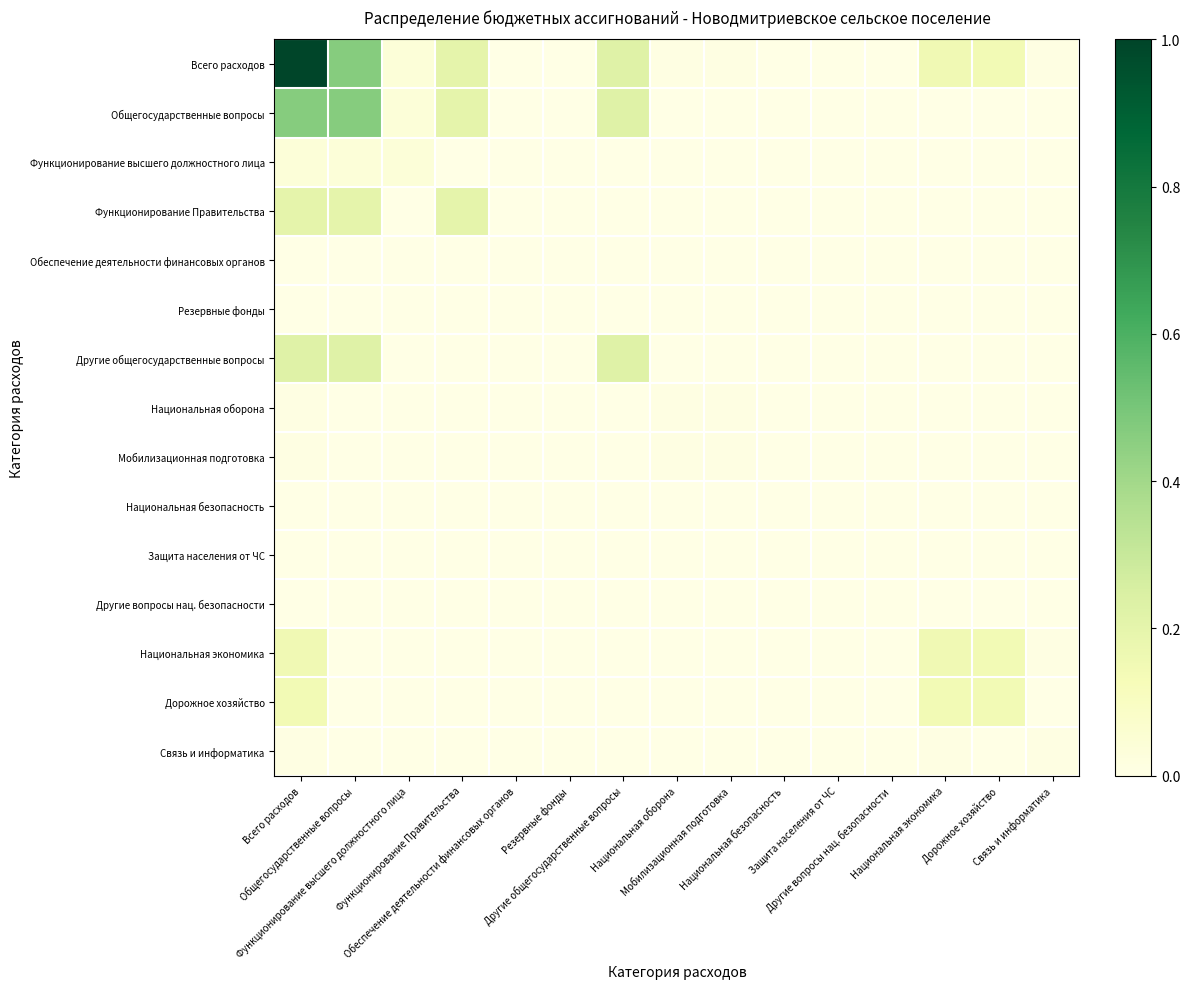

List the series in order of their peak value, lowest first.

Резервные фонды, Защита населения от ЧС, Другие вопросы нац. безопасности, Национальная безопасность, Обеспечение деятельности финансовых органов, Связь и информатика, Национальная оборона, Мобилизационная подготовка, Функционирование высшего должностного лица, Дорожное хозяйство, Национальная экономика, Функционирование Правительства, Другие общегосударственные вопросы, Общегосударственные вопросы, Всего расходов